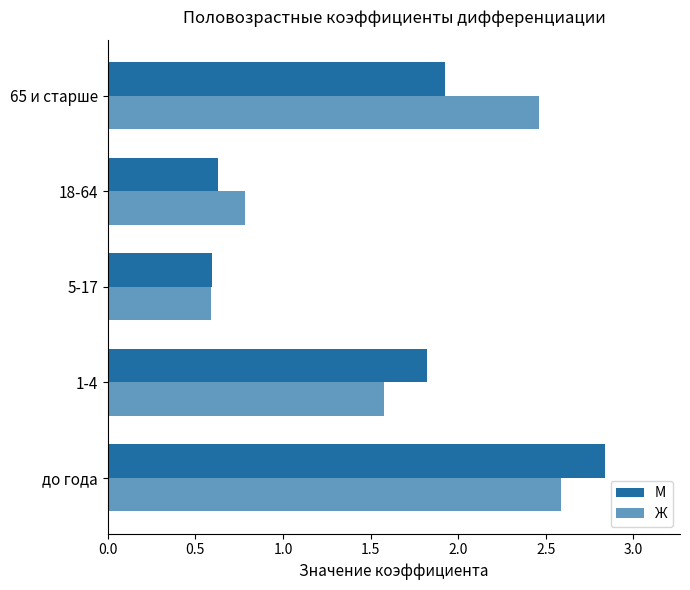

How many categories are shown in the chart?

5